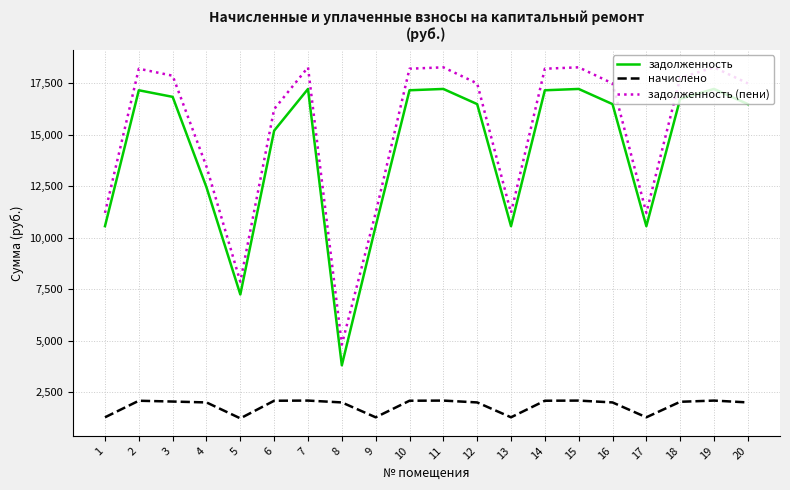

What is the average value of the задолженность (пени) series?

15144.0